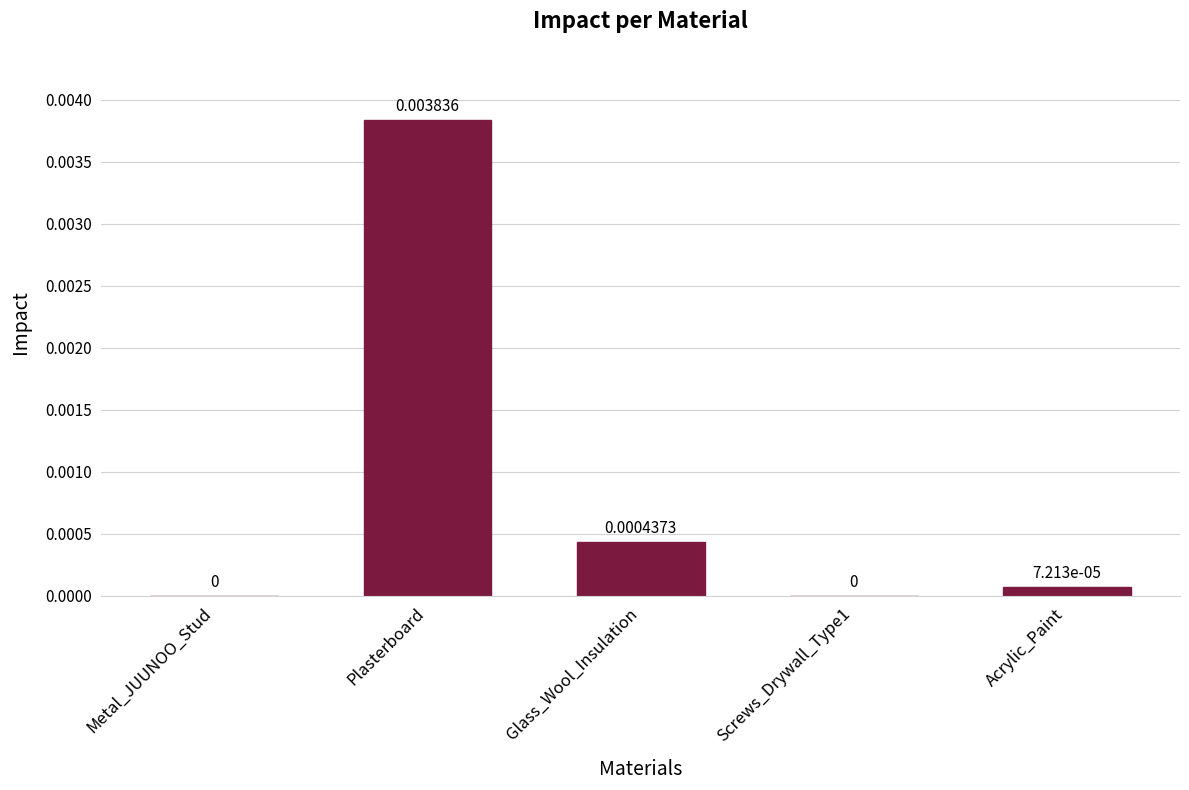

At which category does the chart reach its peak across all series?

Plasterboard